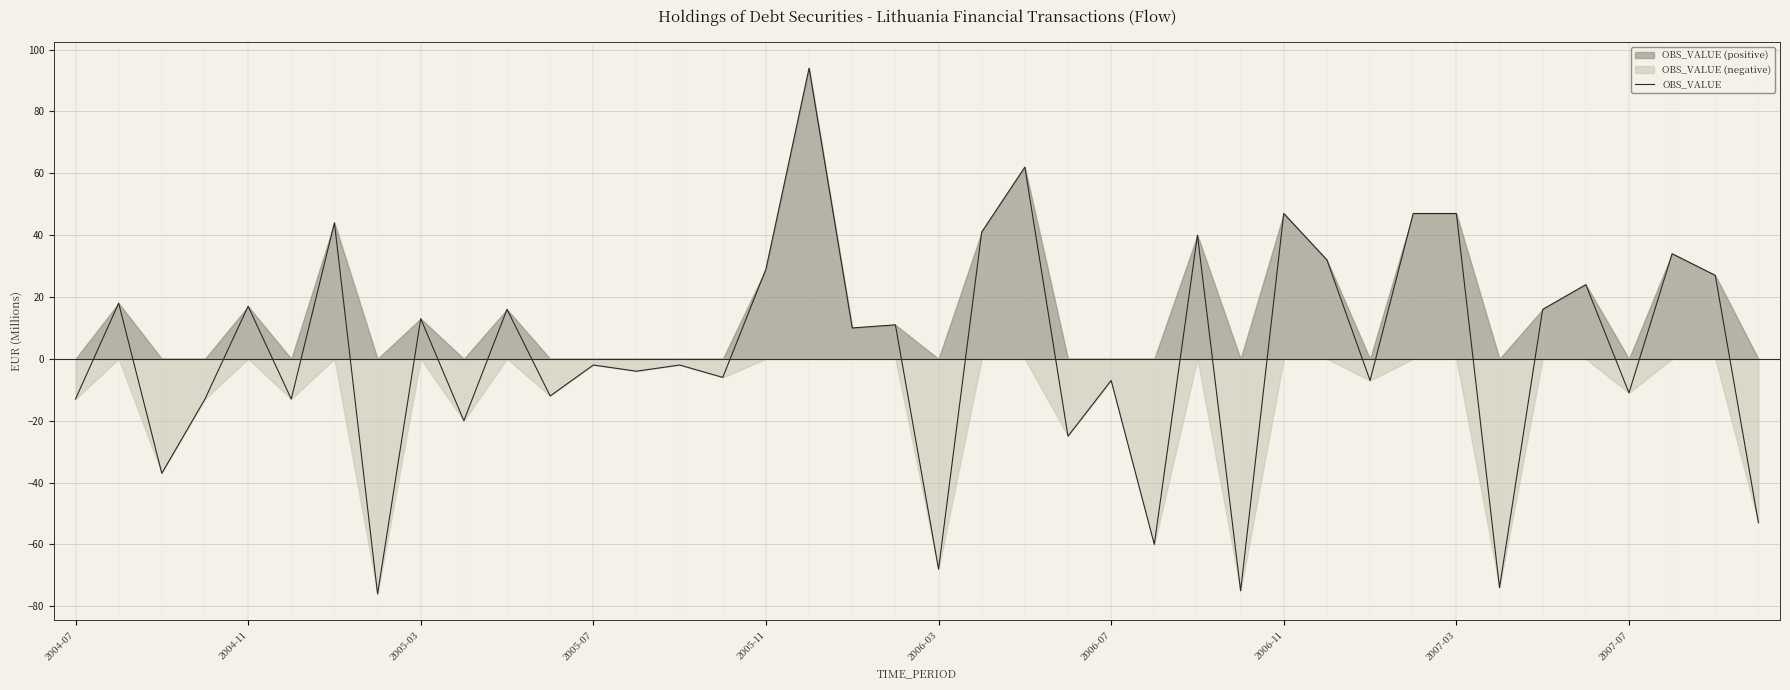

Is it true that OBS_VALUE equals 17 at 2004-11?

True